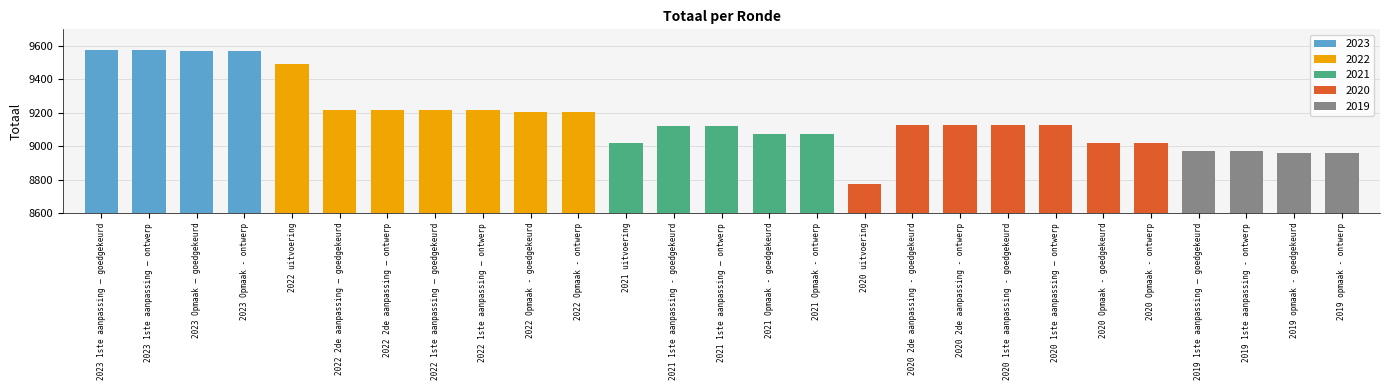

Rank the categories by value from highest to lowest.

2023 1ste aanpassing – goedgekeurd, 2023 1ste aanpassing – ontwerp, 2023 Opmaak – goedgekeurd, 2023 Opmaak - ontwerp, 2022 uitvoering, 2022 2de aanpassing – goedgekeurd, 2022 2de aanpassing – ontwerp, 2022 1ste aanpassing – goedgekeurd, 2022 1ste aanpassing – ontwerp, 2022 Opmaak - goedgekeurd, 2022 Opmaak - ontwerp, 2020 2de aanpassing - goedgekeurd, 2020 2de aanpassing - ontwerp, 2020 1ste aanpassing - goedgekeurd, 2020 1ste aanpassing – ontwerp, 2021 1ste aanpassing - goedgekeurd, 2021 1ste aanpassing – ontwerp, 2021 Opmaak - goedgekeurd, 2021 Opmaak - ontwerp, 2021 uitvoering, 2020 Opmaak - goedgekeurd, 2020 Opmaak - ontwerp, 2019 1ste aanpassing – goedgekeurd, 2019 1ste aanpassing - ontwerp, 2019 opmaak - goedgekeurd, 2019 opmaak - ontwerp, 2020 uitvoering